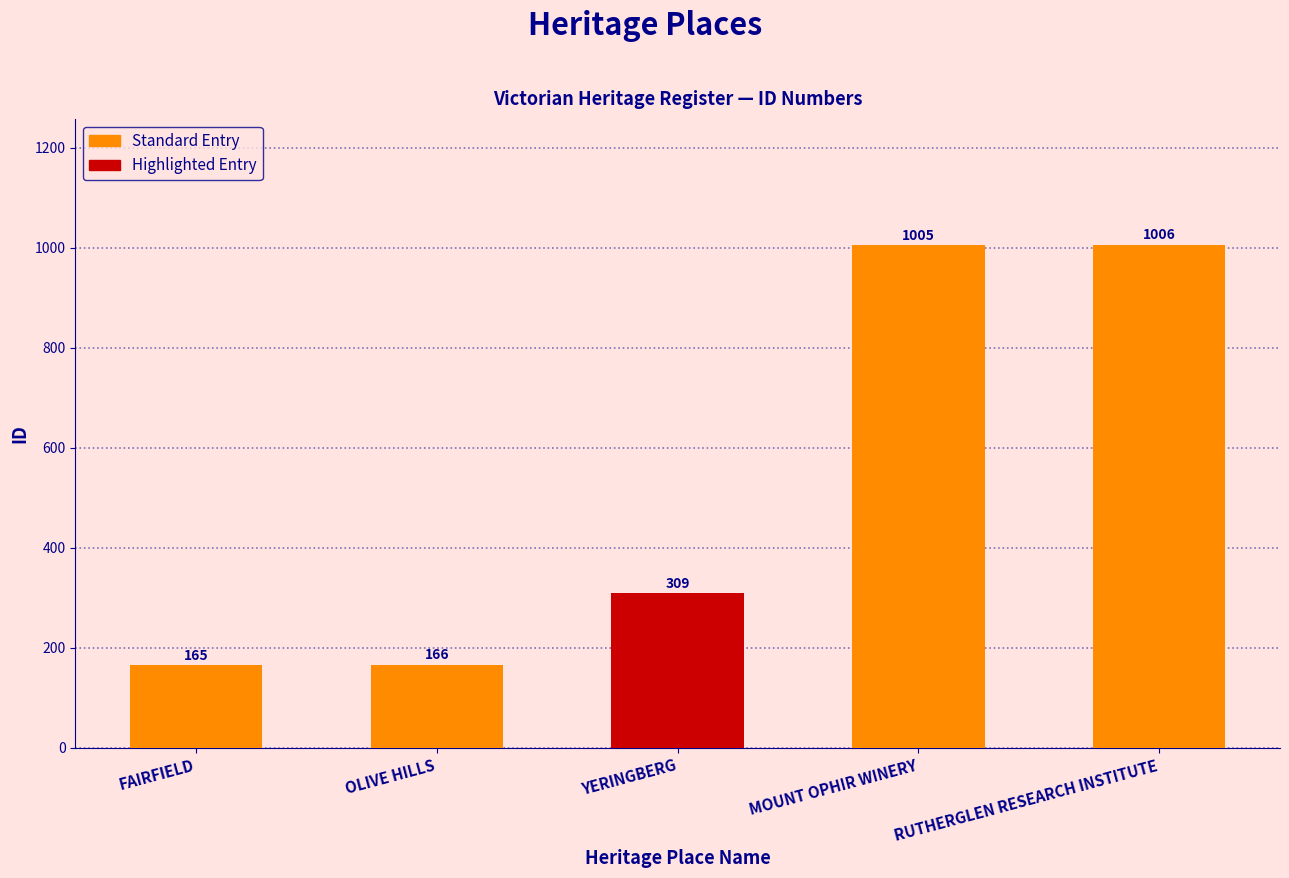

At which category does the chart reach its minimum across all series?

FAIRFIELD